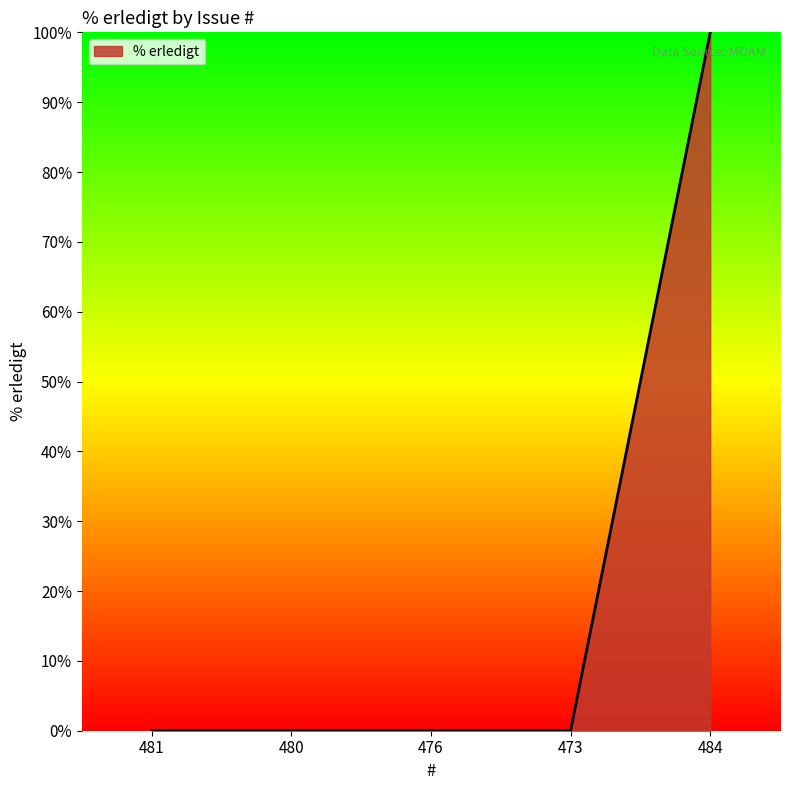

What position from the right is 473?

2